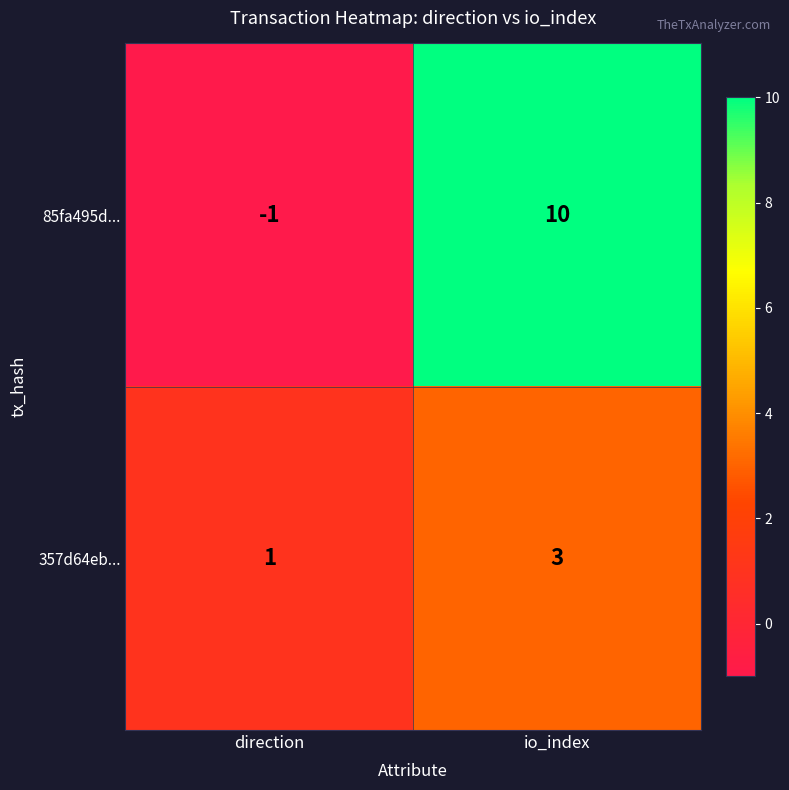

At which label does 357d64eb... reach its peak?

io_index